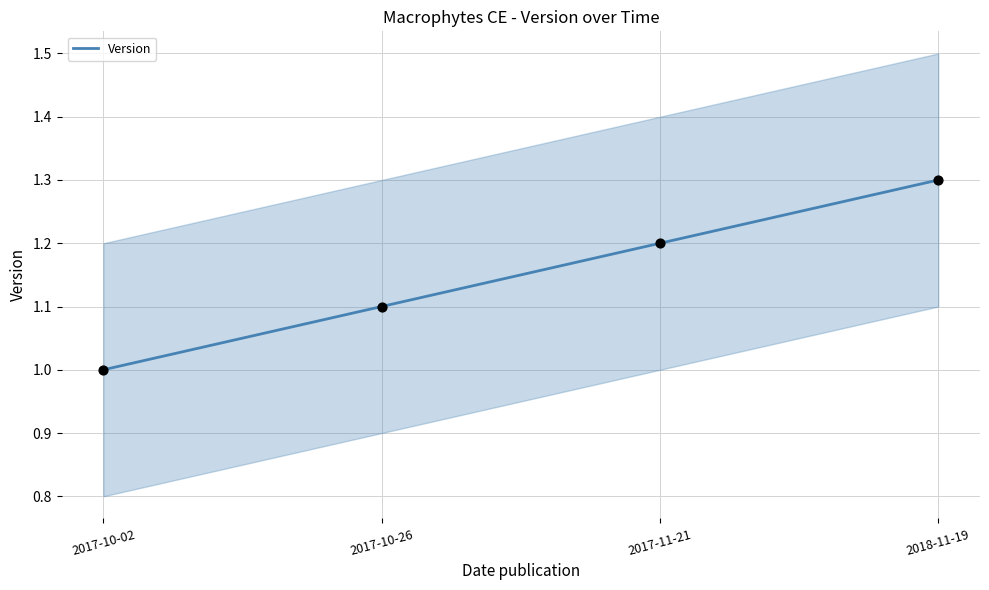

Which has a higher value, 2017-10-02 or 2018-11-19?

2018-11-19